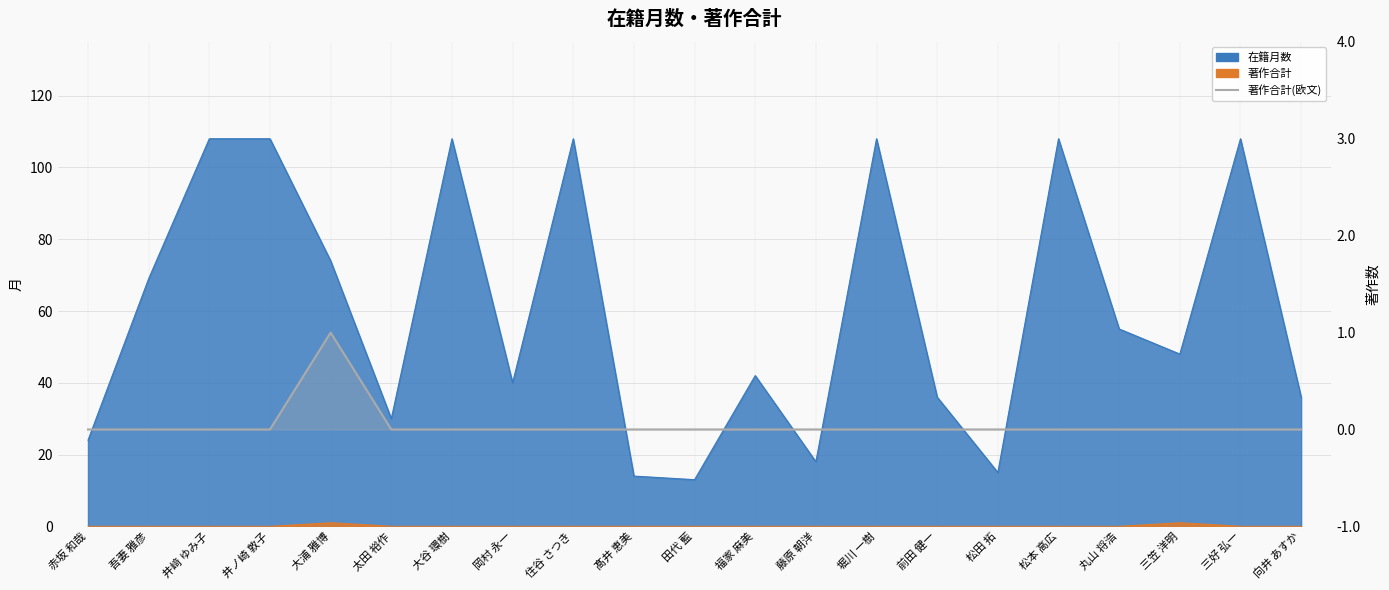

Does the chart have visible grid lines?

Yes